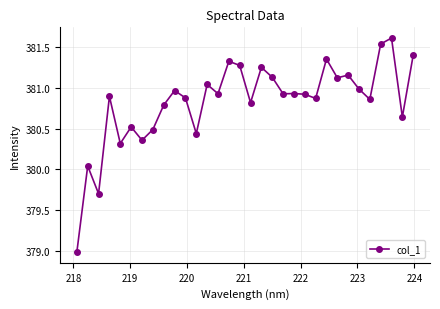

True or false: the data has more than 1 interior local peaks.

True